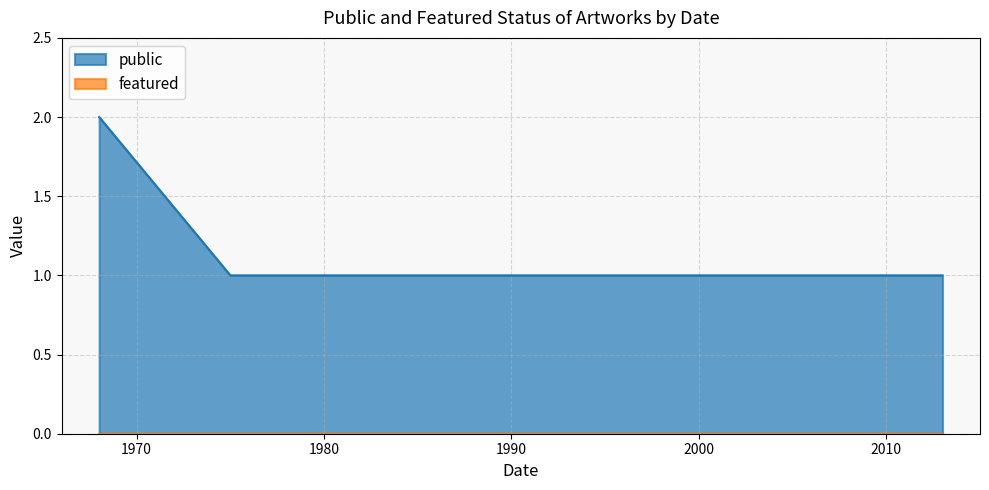

What is the value of the public point at the 5th from the left?

1